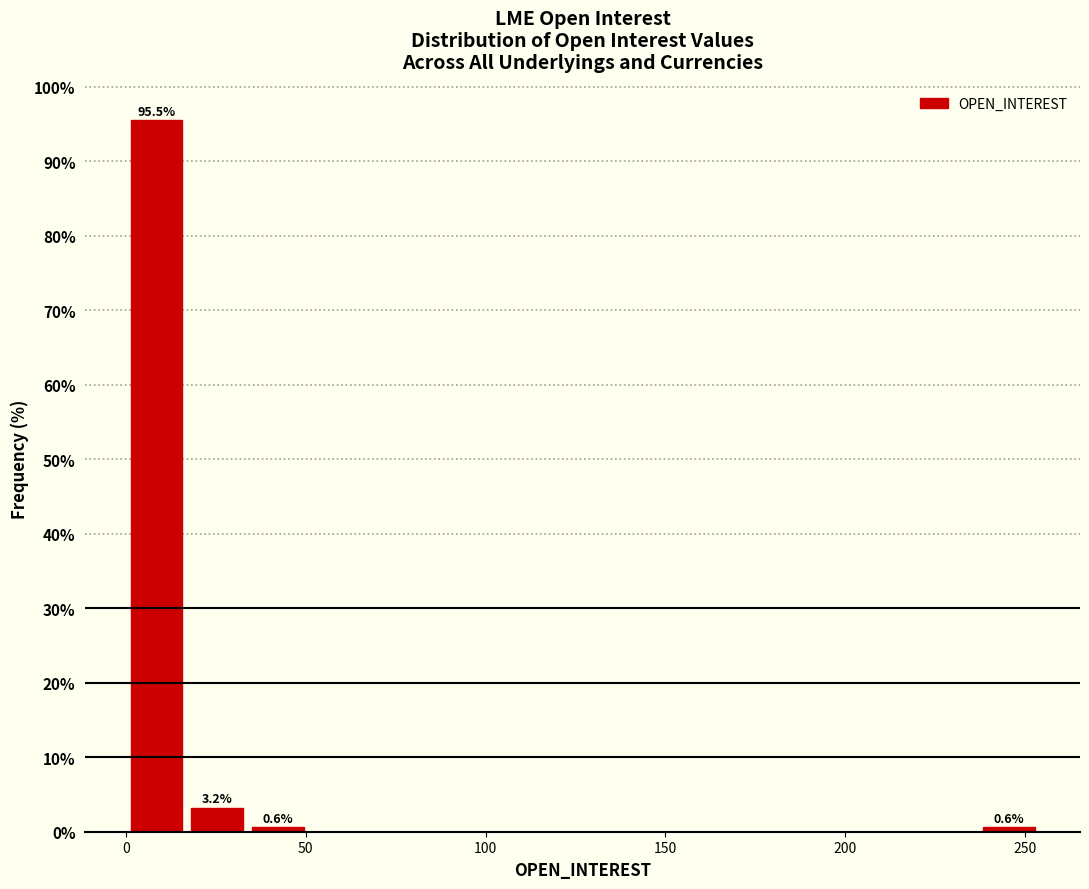

Around what value on the x-axis is the tallest bar? Give the approximate position of its centre, as read against the axis.

10